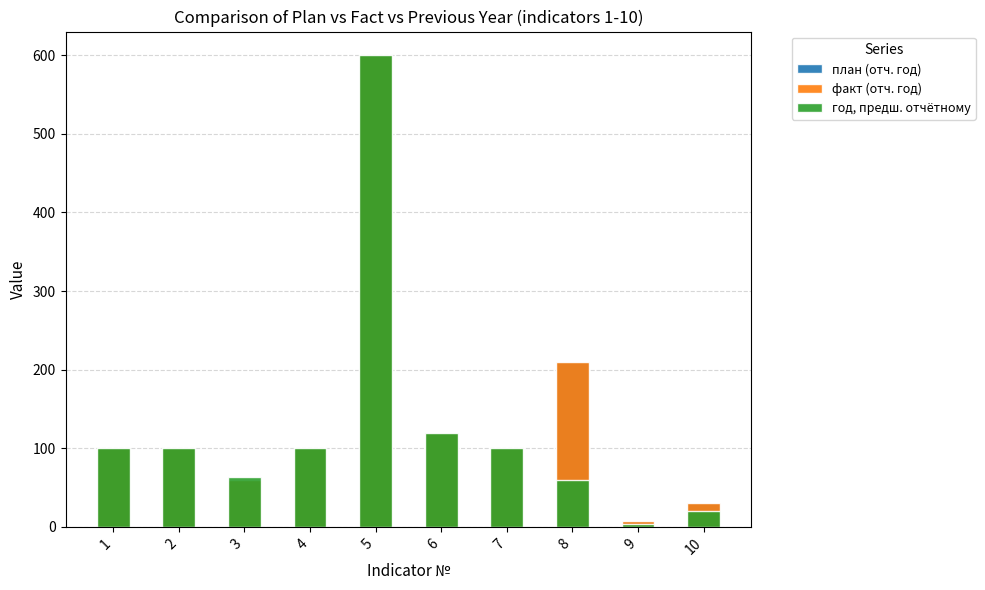

What value does the факт (отч. год) series have at 6?

120.0